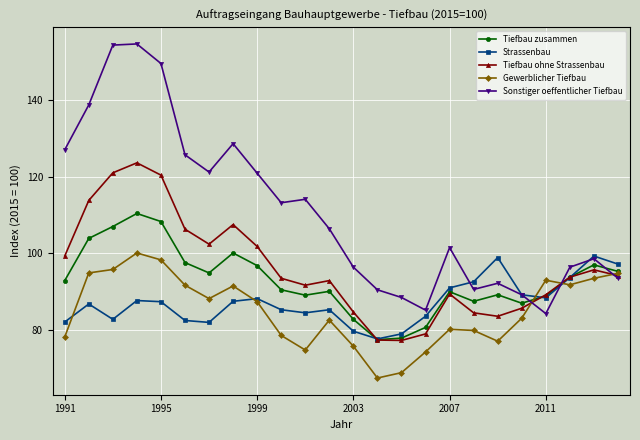

True or false: Sonstiger oeffentlicher Tiefbau and Tiefbau zusammen cross at least once.

True